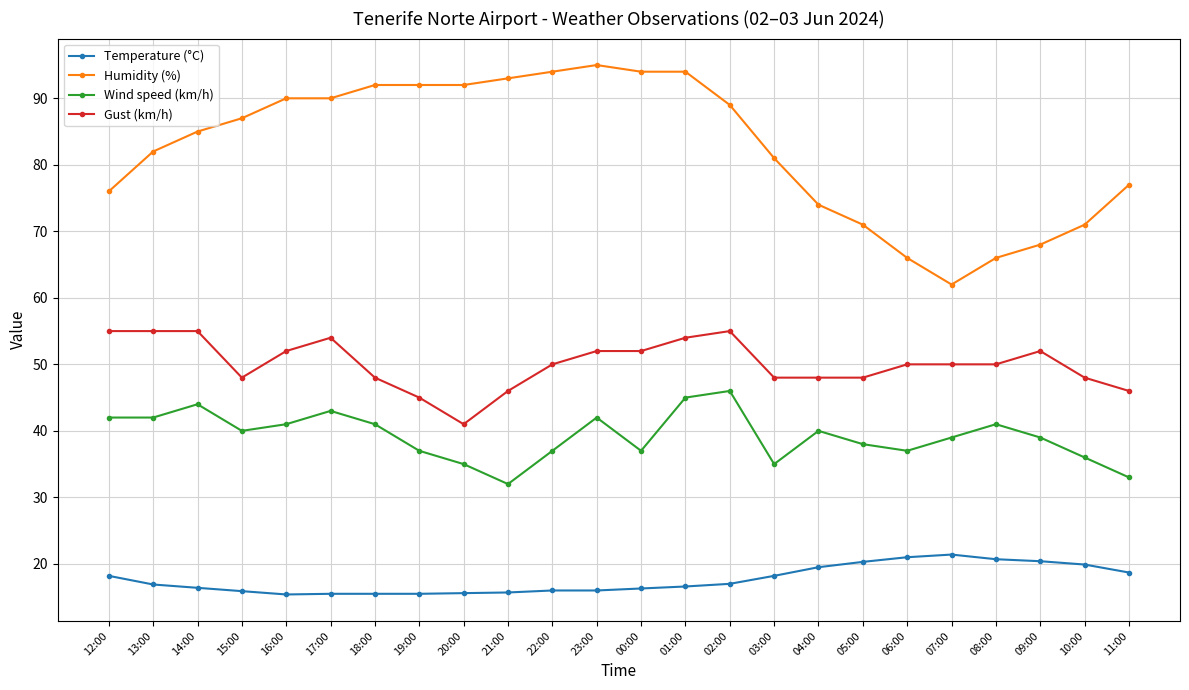

What is the spread (max minus min) of values at 03:00?

62.8